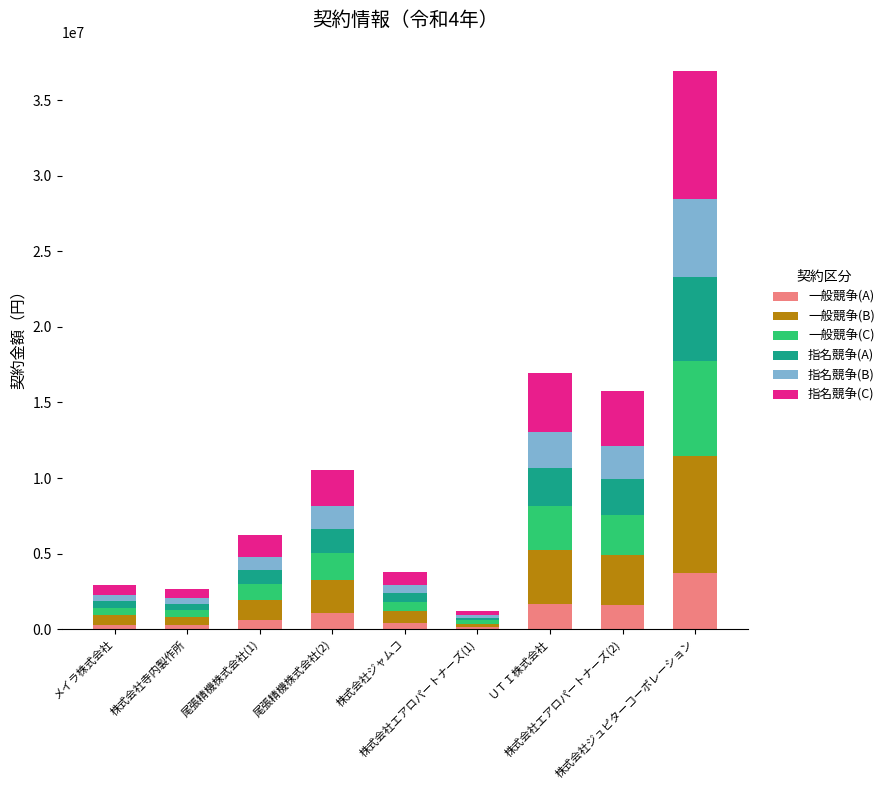

What is the maximum value for 一般競争(A)?

3696000.0